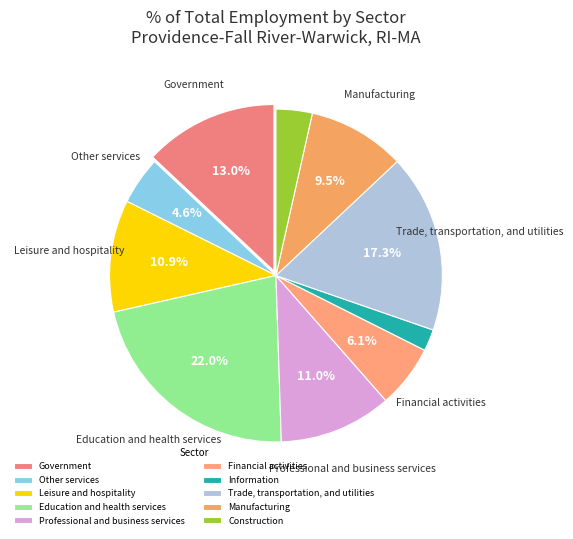

Which has a higher value, Education and health services or Professional and business services?

Education and health services